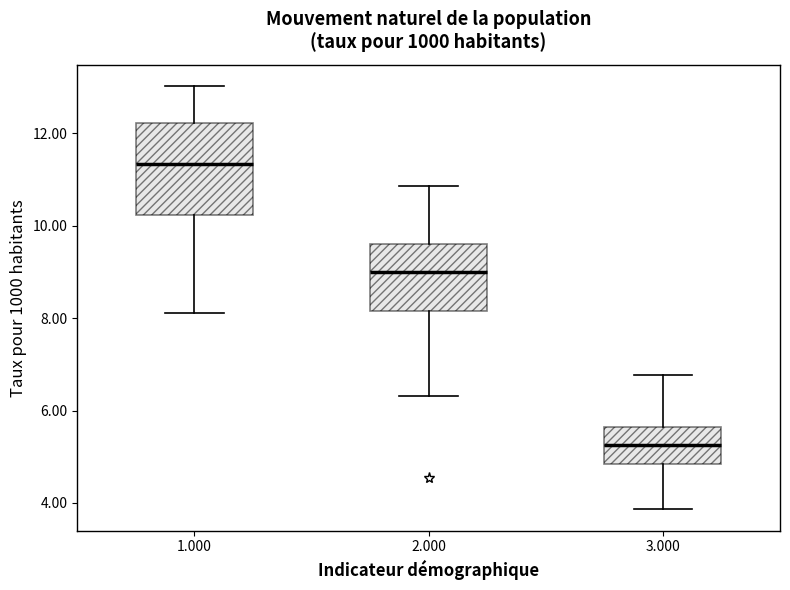

Where is the upper edge of the box at x = 3.000 on the y-axis? The values are not printed on the chart, so give them approximately, as read against the axis.

5.6